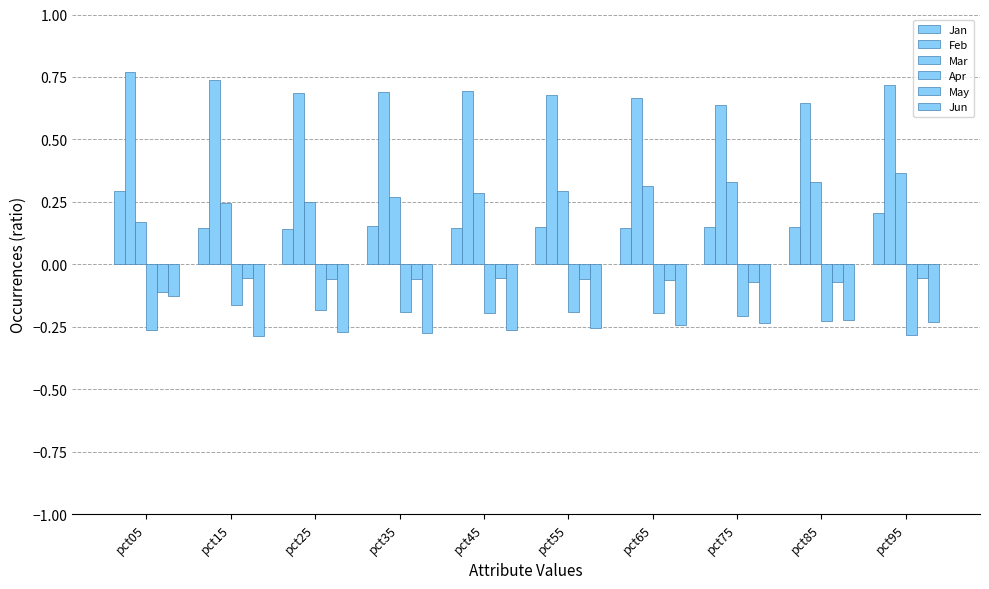

What is the average value of the May series?

-0.1